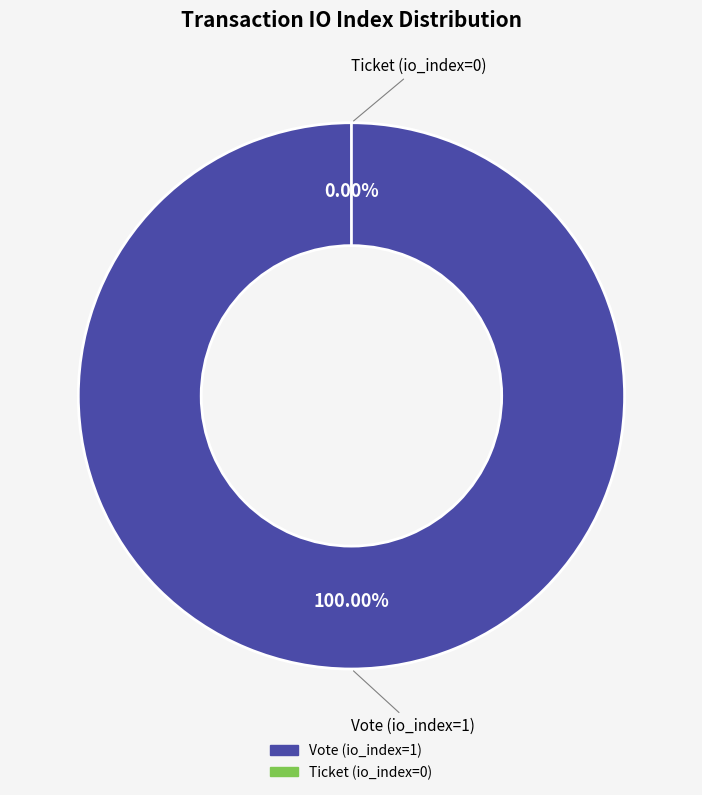

Is the sum of Ticket (io_index=0) and Vote (io_index=1) greater than half?

Yes